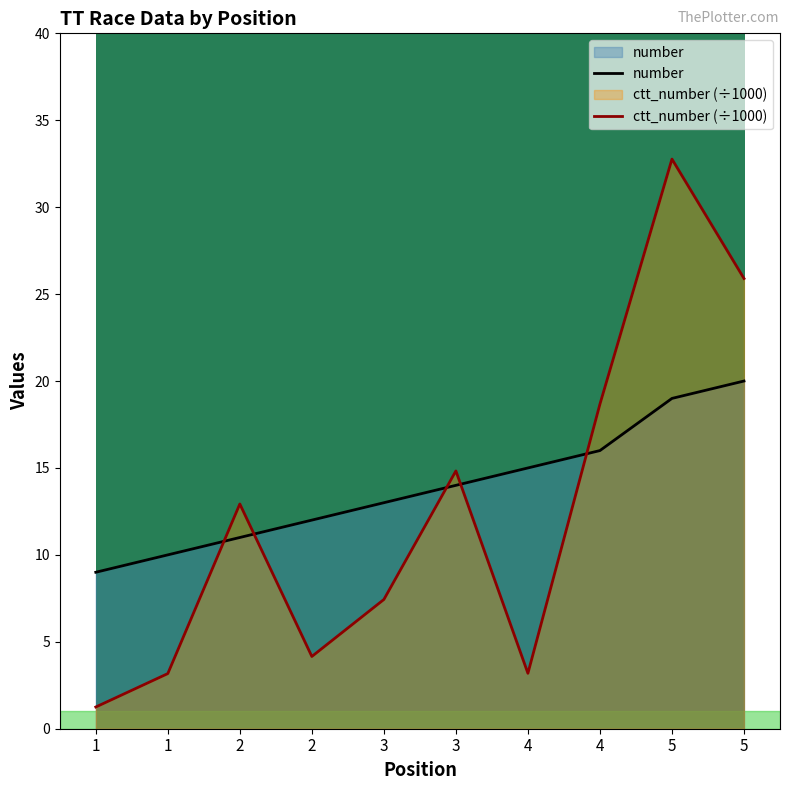

What is the difference between the maximum and minimum values in the number series?

11.0